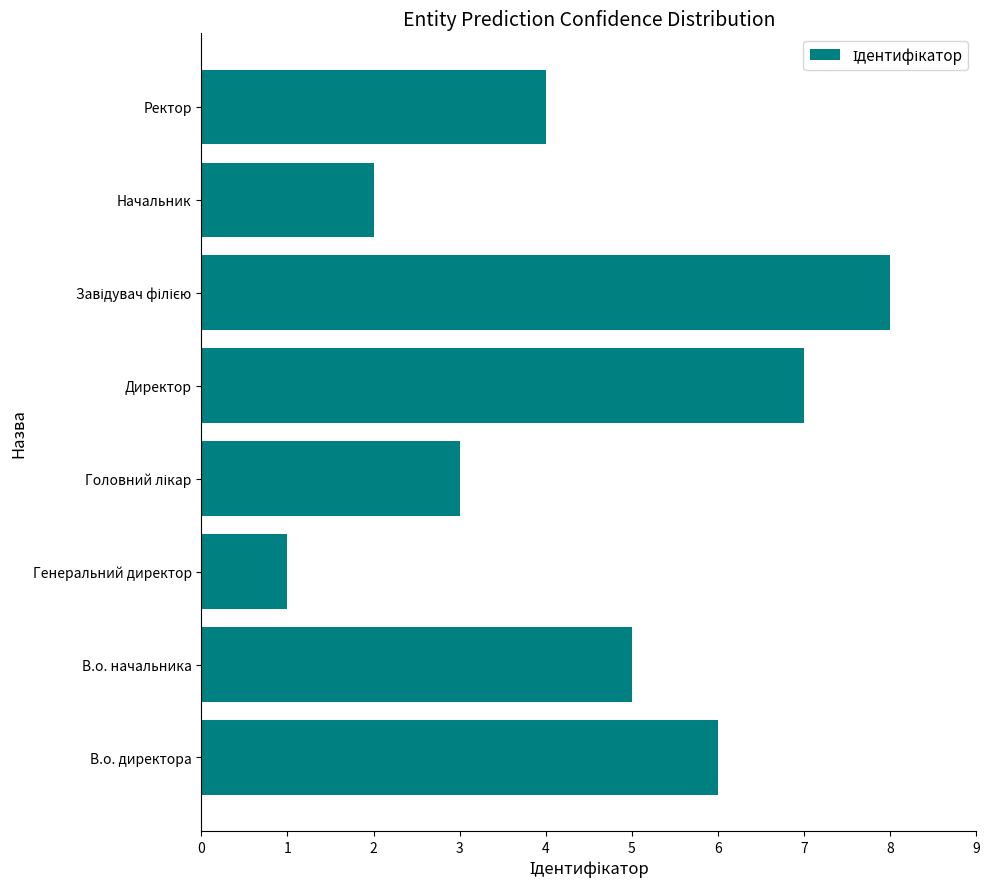

What value does the data have at В.о. начальника?

5